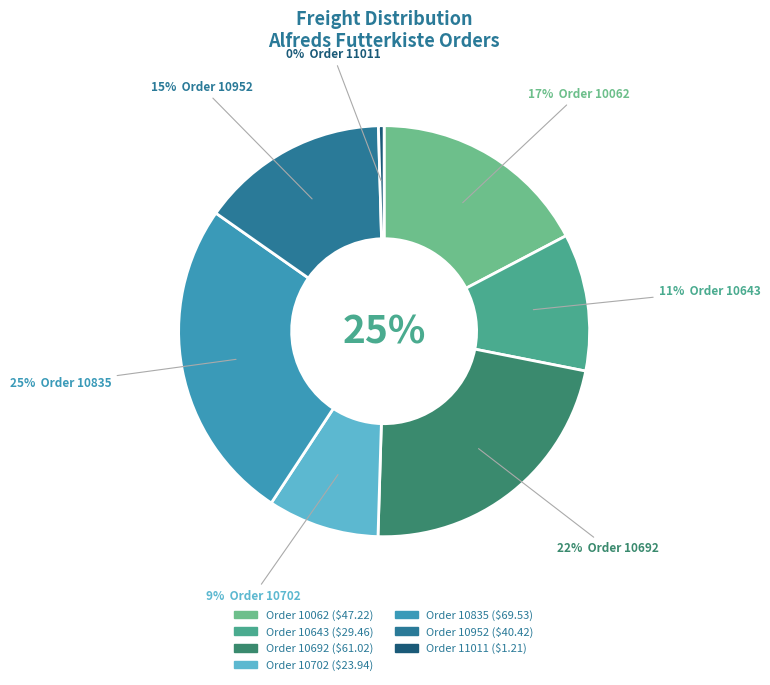

Is Order 10952 the majority of the pie?

No